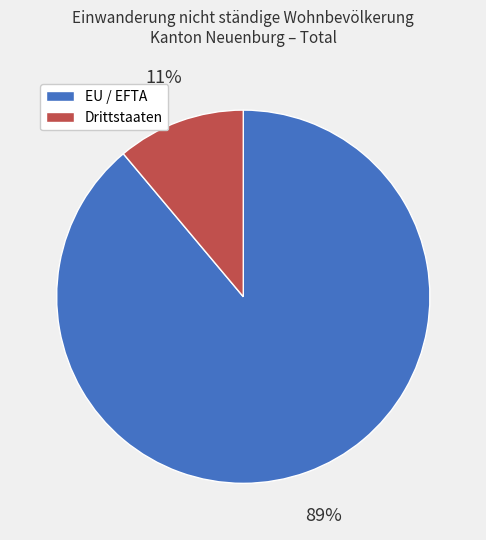

Which has a higher value, Drittstaaten or EU / EFTA?

EU / EFTA